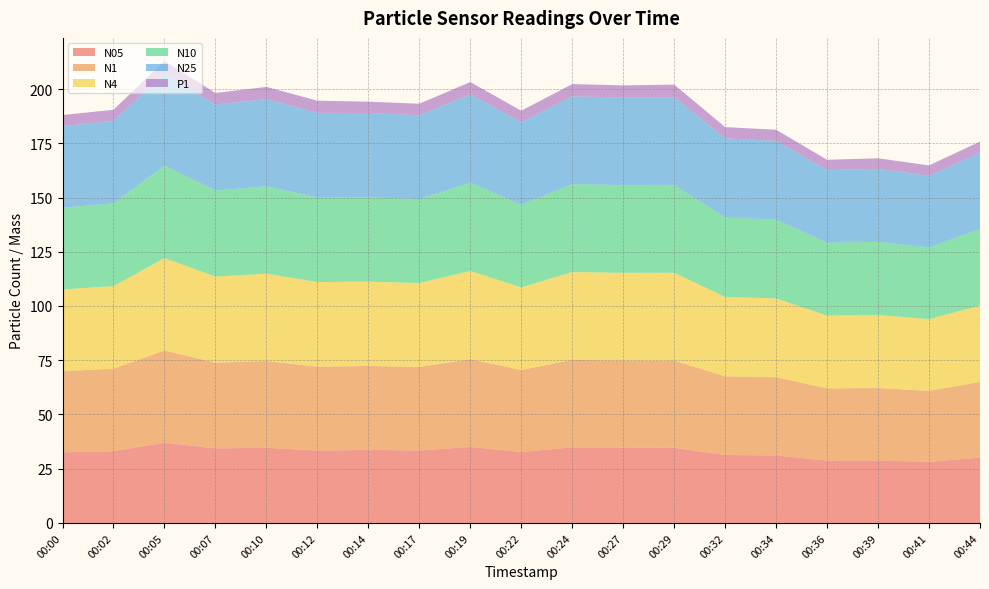

Reading right to left, extract all data points from this chart.

N05: 30.1	28.2	28.8	28.8	31.1	31.3	34.6	34.8	34.9	32.7	35.0	33.4	33.7	33.4	34.6	34.4	37.0	33.1	32.5
N1: 34.9	32.7	33.4	33.3	36.0	36.3	40.1	40.1	40.3	37.8	40.4	38.5	38.7	38.7	40.0	39.5	42.5	38.0	37.5
N4: 35.2	33.0	33.7	33.5	36.3	36.6	40.5	40.4	40.5	38.1	40.7	38.7	38.9	39.0	40.3	39.7	42.6	38.1	37.6
N10: 35.3	33.1	33.7	33.6	36.3	36.6	40.5	40.4	40.5	38.1	40.7	38.7	38.9	39.0	40.3	39.7	42.6	38.1	37.6
N25: 35.2	33.0	33.6	33.5	36.3	36.5	40.5	40.4	40.5	38.0	40.7	38.7	38.8	39.0	40.2	39.6	42.6	38.1	37.6
P1: 5.1	4.8	4.9	4.8	5.1	5.2	5.8	5.6	5.6	5.3	5.7	5.3	5.2	5.6	5.6	5.3	5.6	5.1	5.1